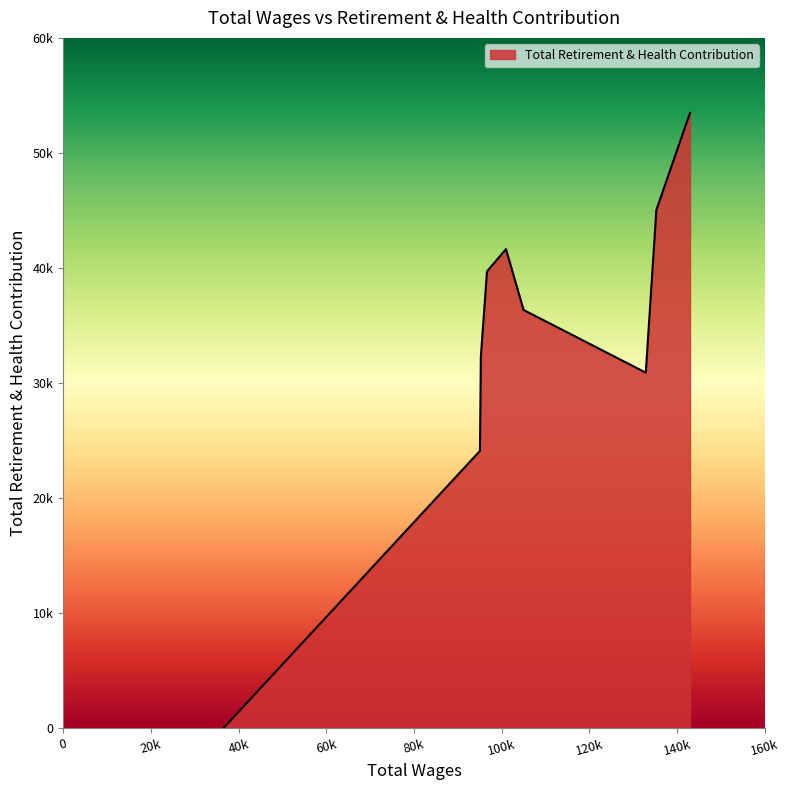

Does the chart have visible grid lines?

No